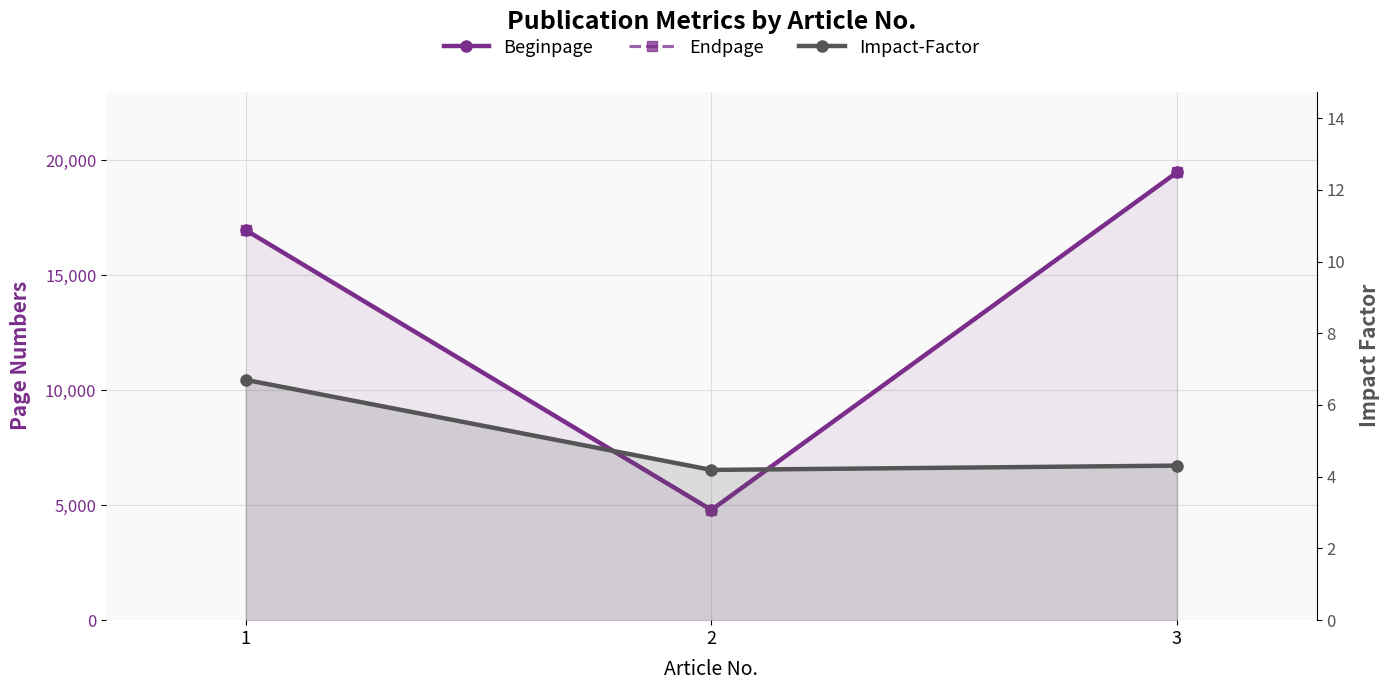

What is the value of the Endpage point at the 2nd from the left?

4805.0